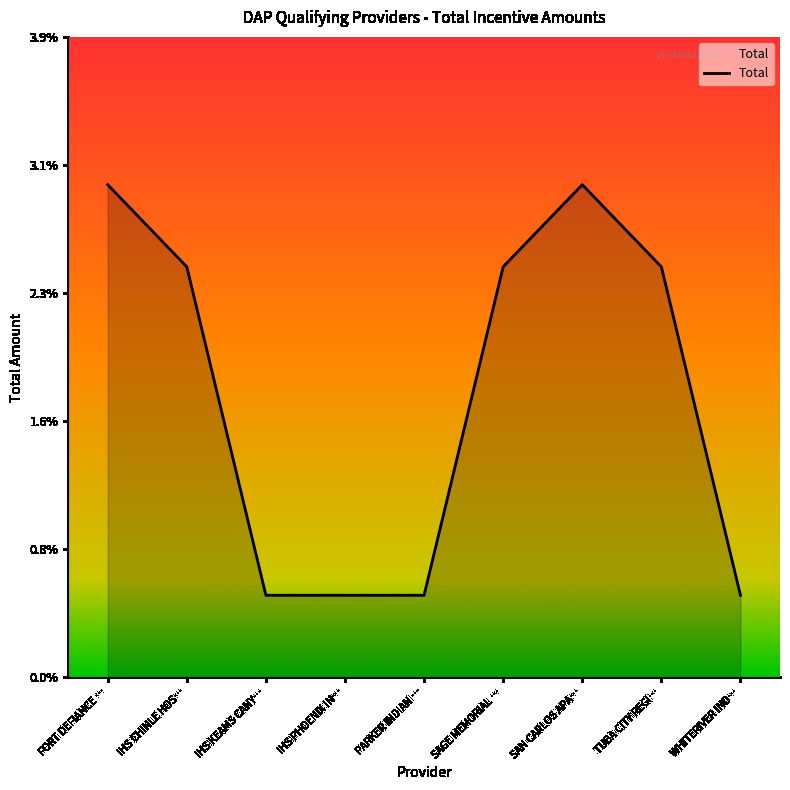

List the labels in order of value, smallest first.

IHS KEAMS CANY…, IHS PHOENIX IN…, PARKER INDIAN …, WHITERIVER IND…, IHS CHINLE HOS…, SAGE MEMORIAL …, TUBA CITY REGI…, FORT DEFIANCE …, SAN CARLOS APA…